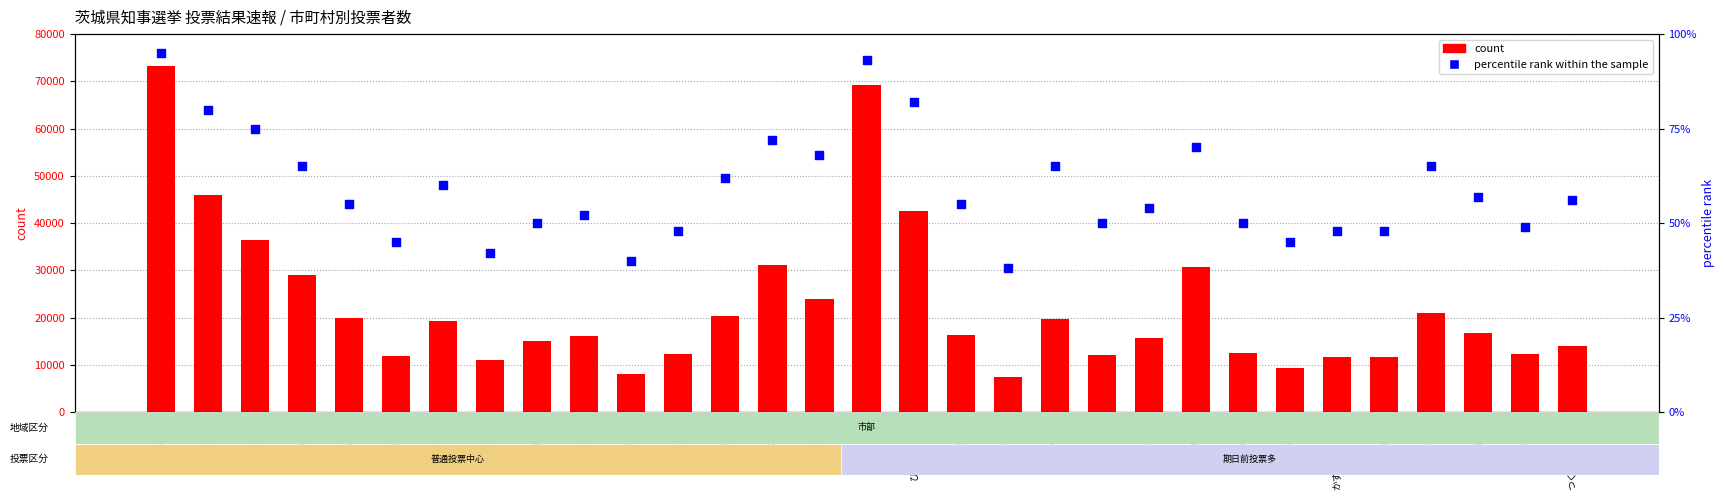

Which series reaches the minimum Y coordinate?

percentile rank within the sample